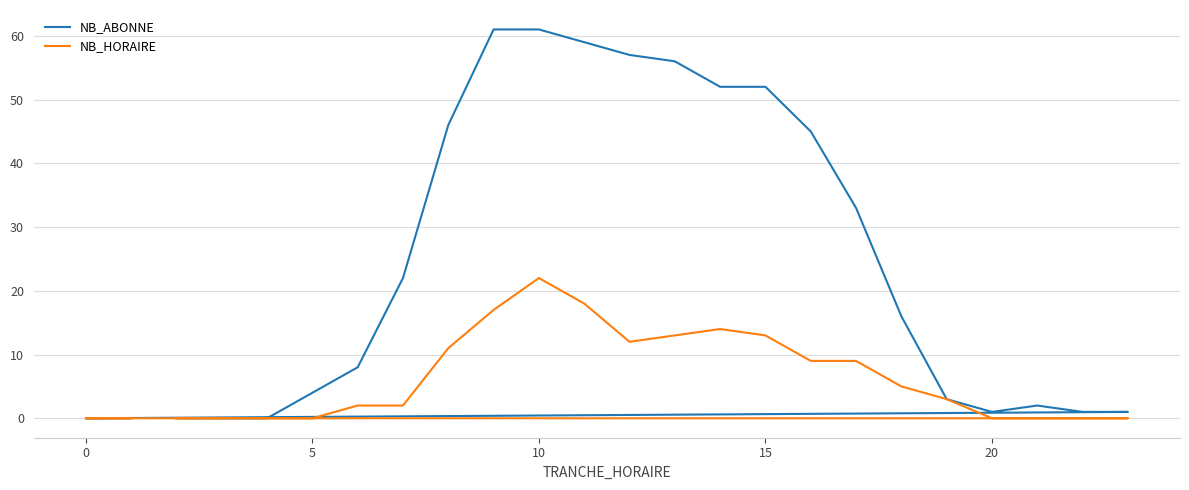

Does the chart display data point markers on the line(s)?

No